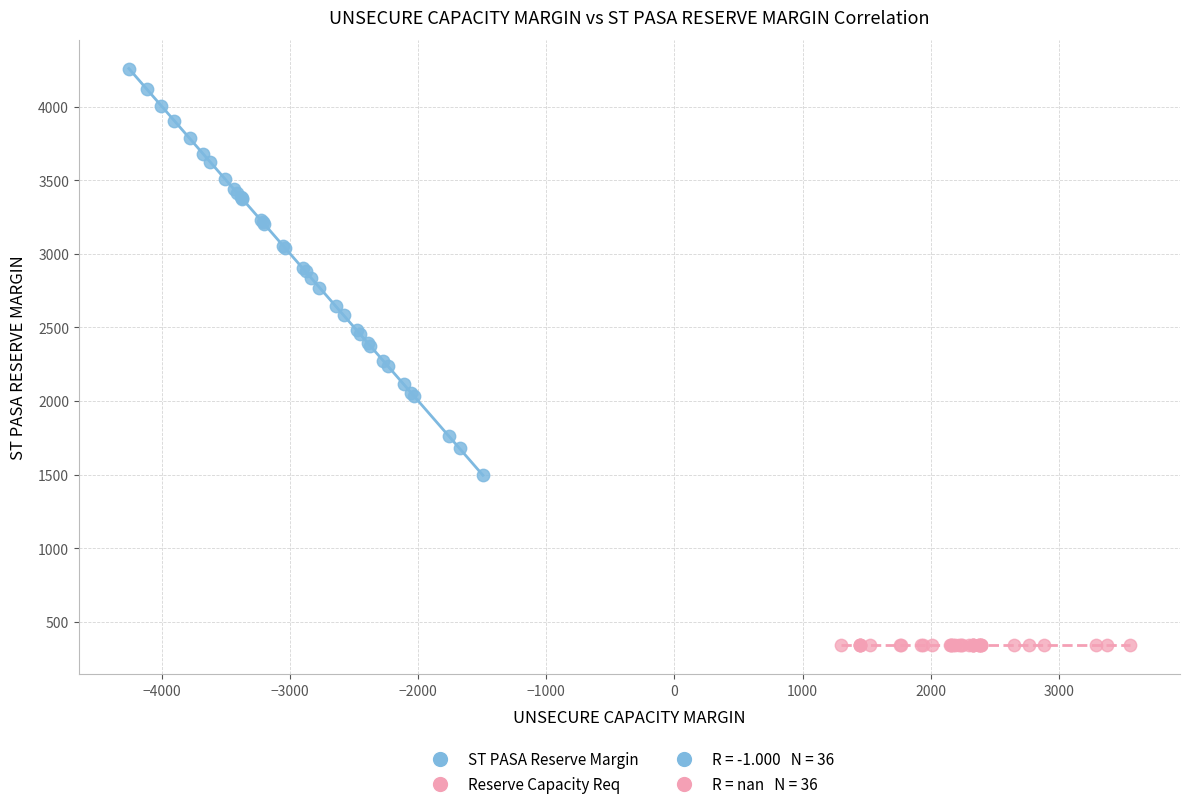

Which series contains the lowest Y value?

Reserve Capacity Req